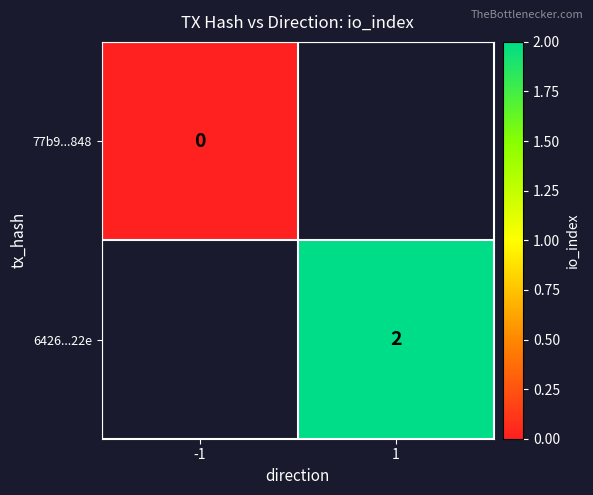

Is it true that 6426...22e equals 2 at 1?

True